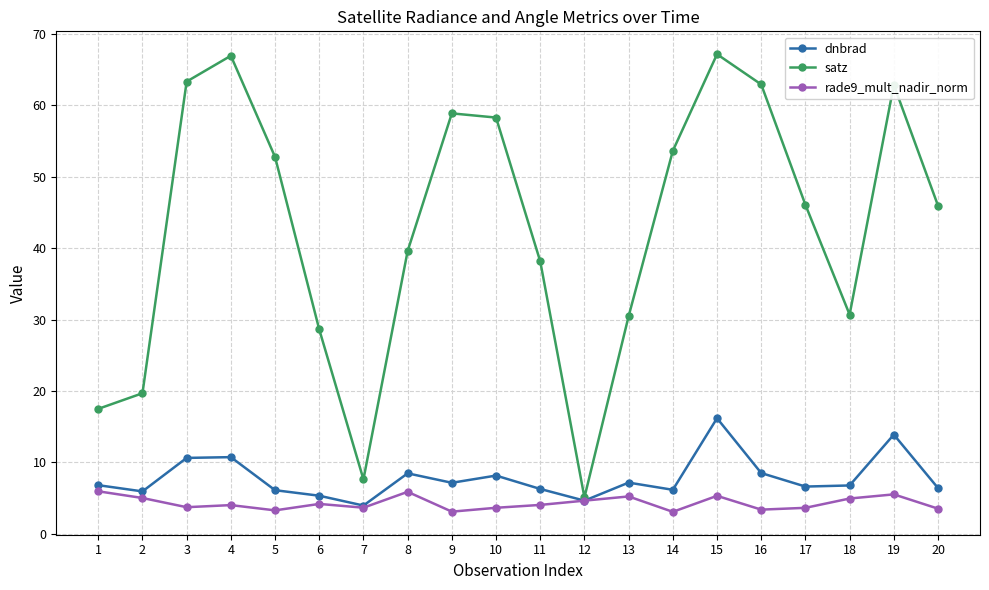

What is the difference between the maximum and minimum values in the satz series?

62.1